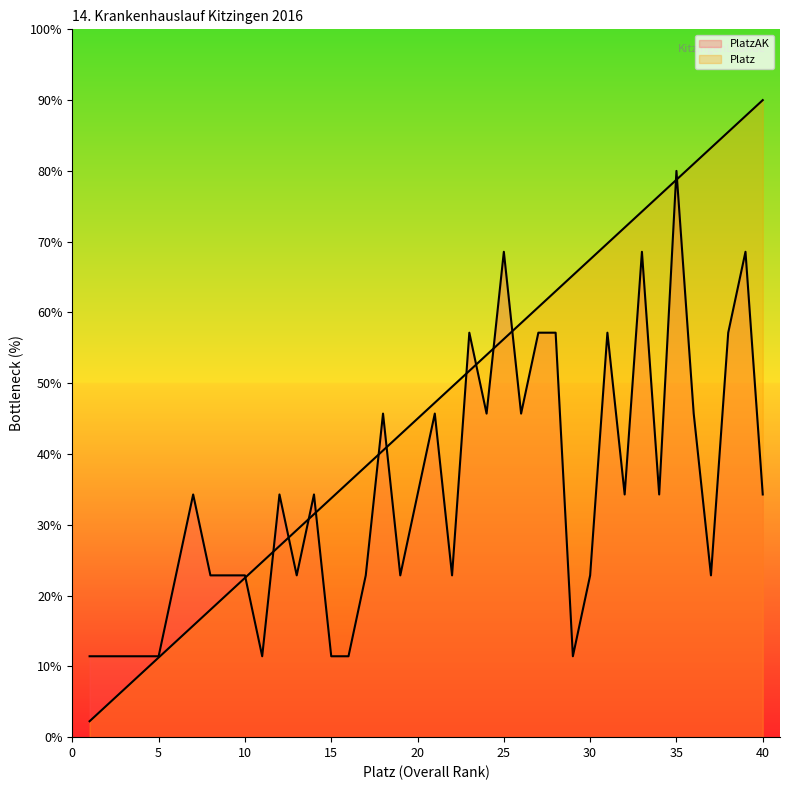

How many intersections are there between PlatzAK and Platz?

13